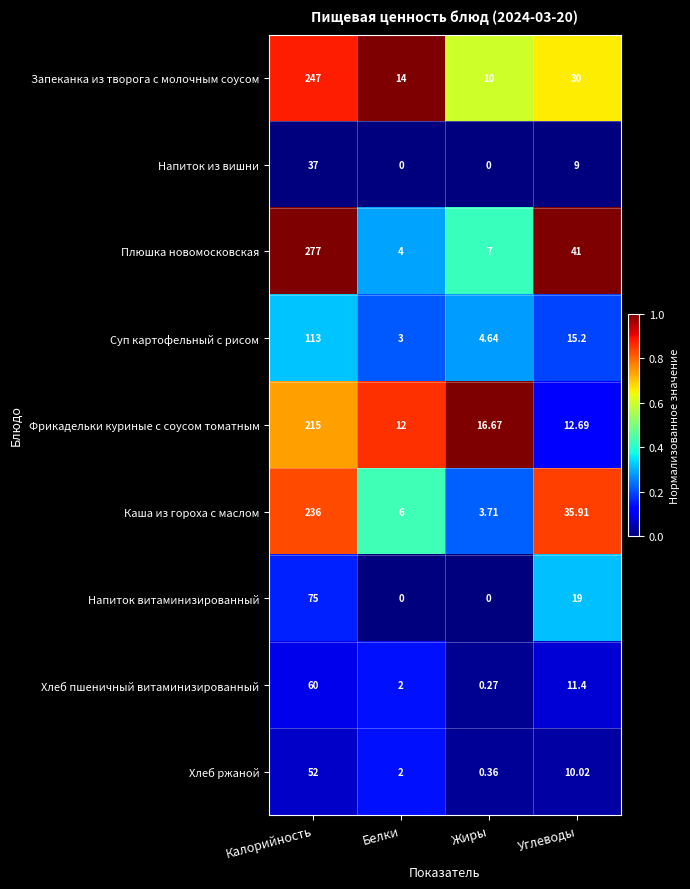

Rank the series by their maximum value, from highest to lowest.

Плюшка новомосковская, Запеканка из творога с молочным соусом, Каша из гороха с маслом, Фрикадельки куриные с соусом томатным, Суп картофельный с рисом, Напиток витаминизированный, Хлеб пшеничный витаминизированный, Хлеб ржаной, Напиток из вишни